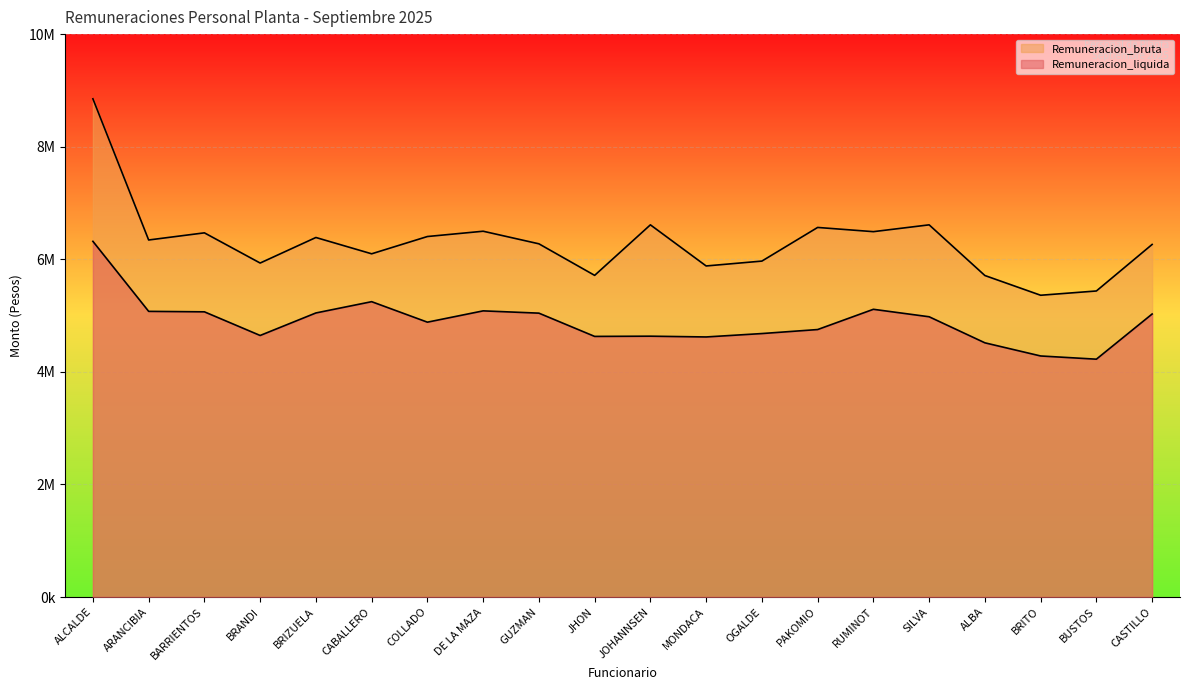

Which series has the largest range (max minus min)?

Remuneracion_bruta